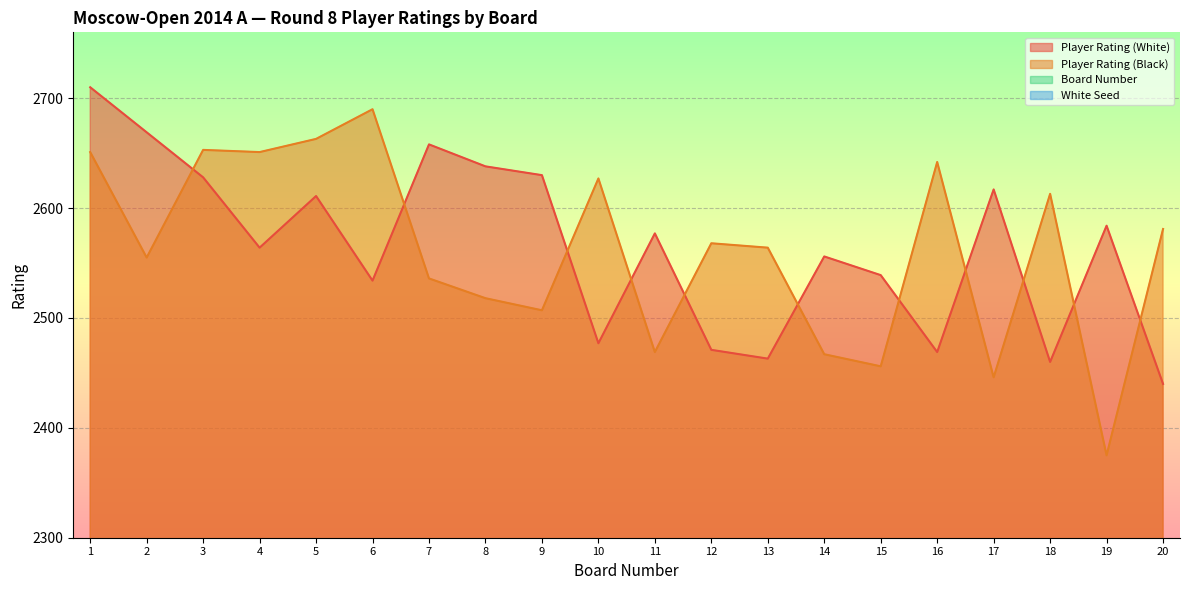

What is the sum of the Player Rating (Black) values at 9 and 12?

5075